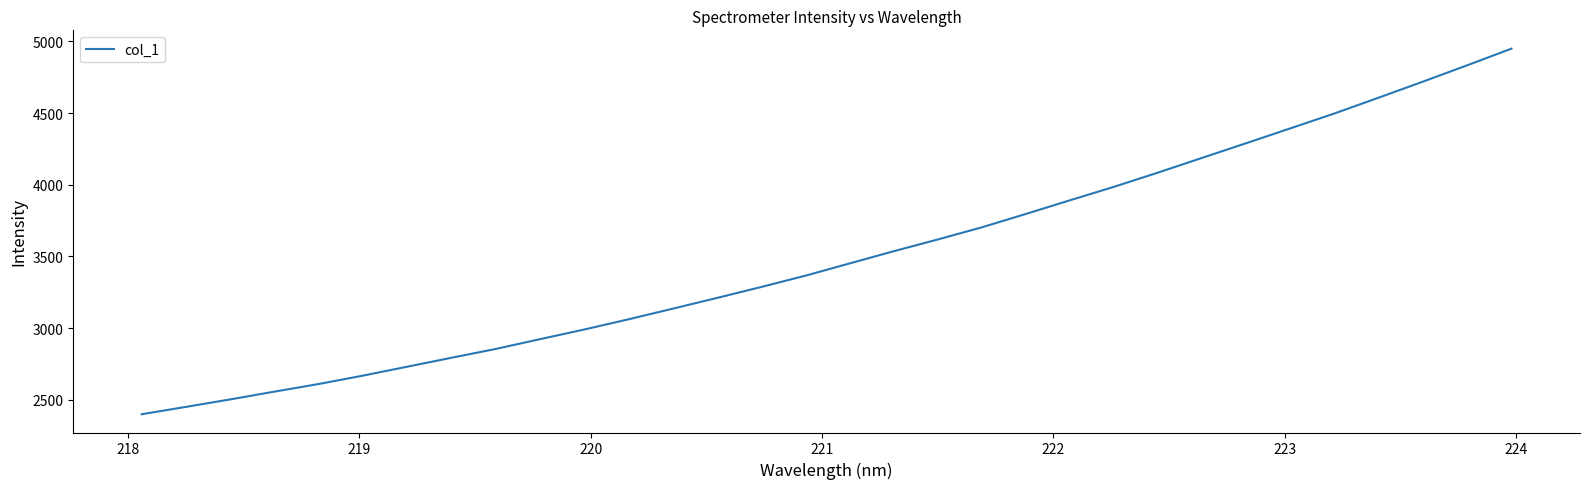

What is the difference between the maximum and minimum values?

2550.1